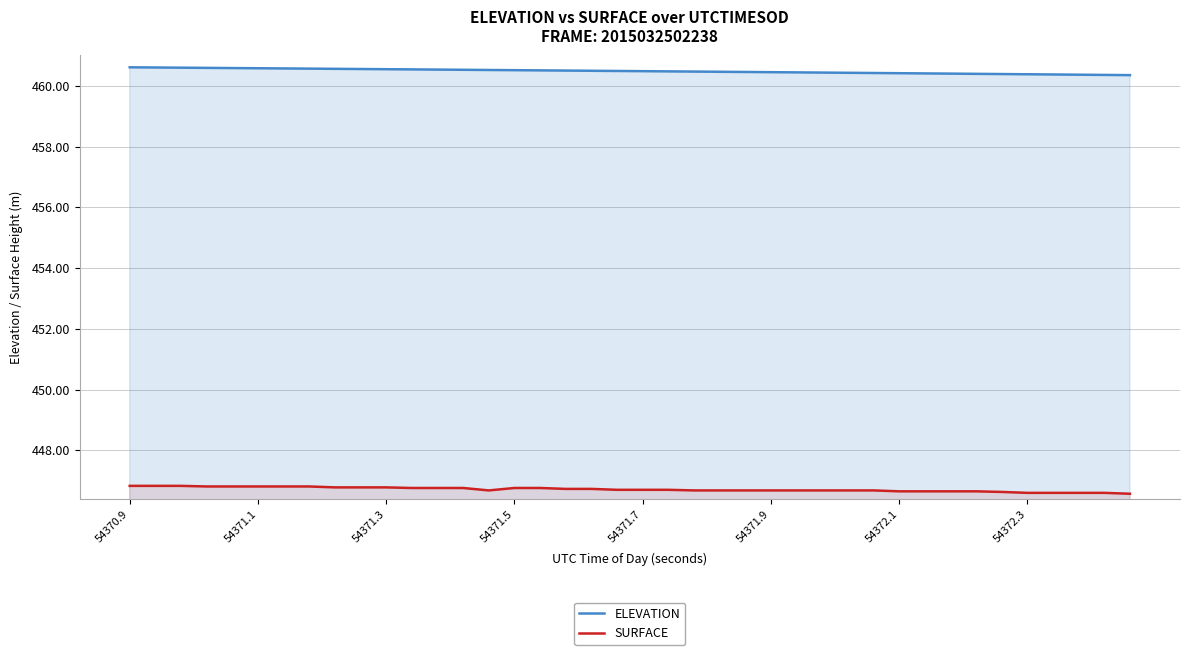

The value of SURFACE at 54371.1 is 446.8. True or false?

True